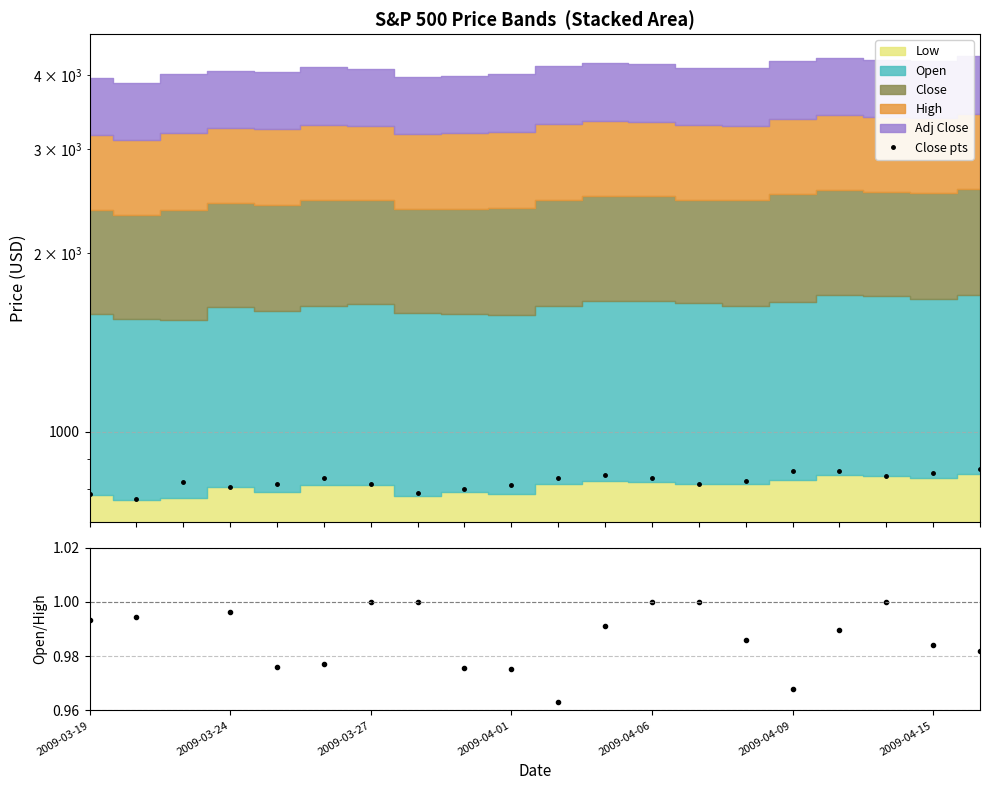

What is the difference between the maximum and second lowest values in the Close pts series?

81.3